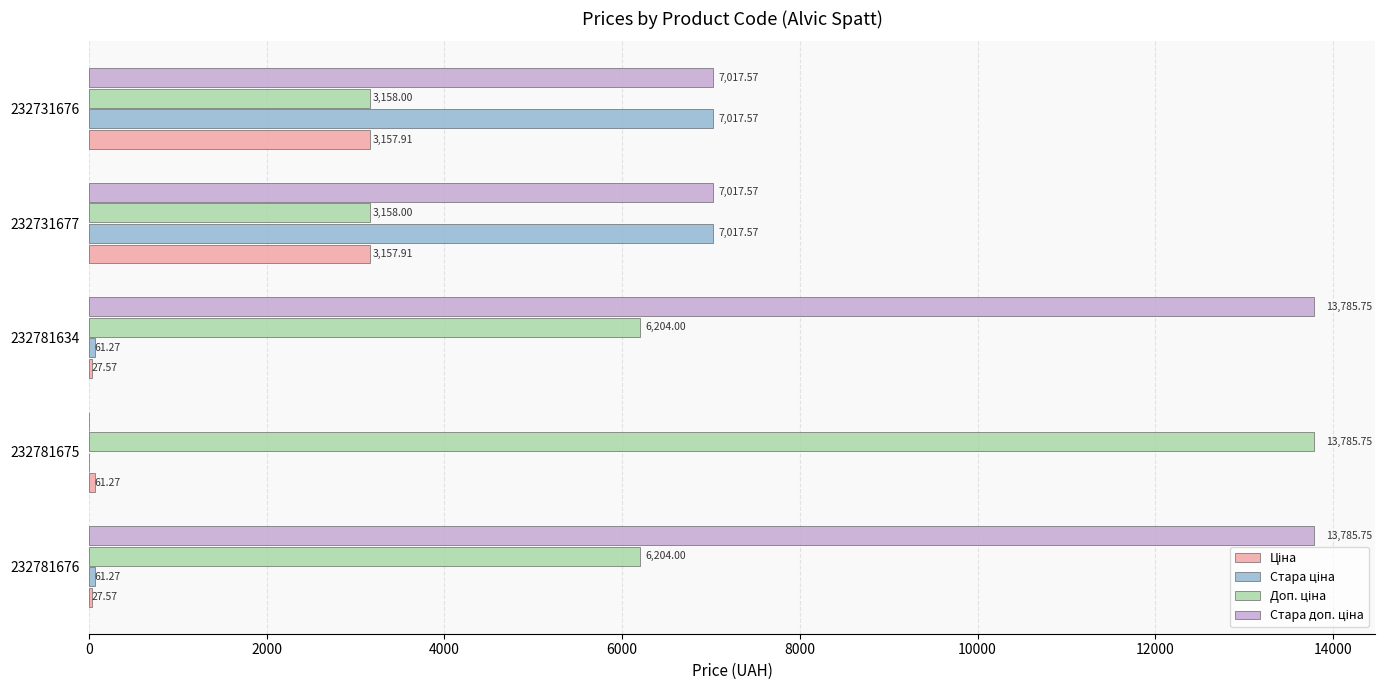

What is the total value across all series at 232781675?

13847.0